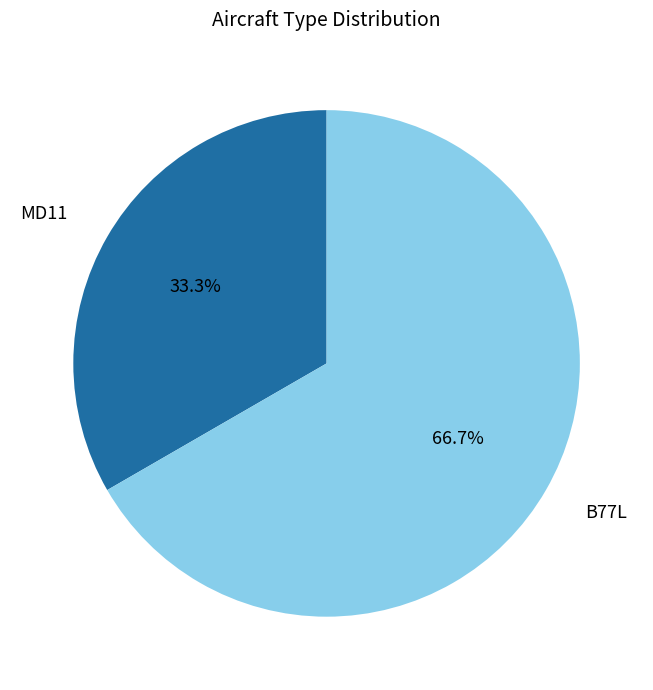

Is there any slice that represents more than half of the pie?

Yes